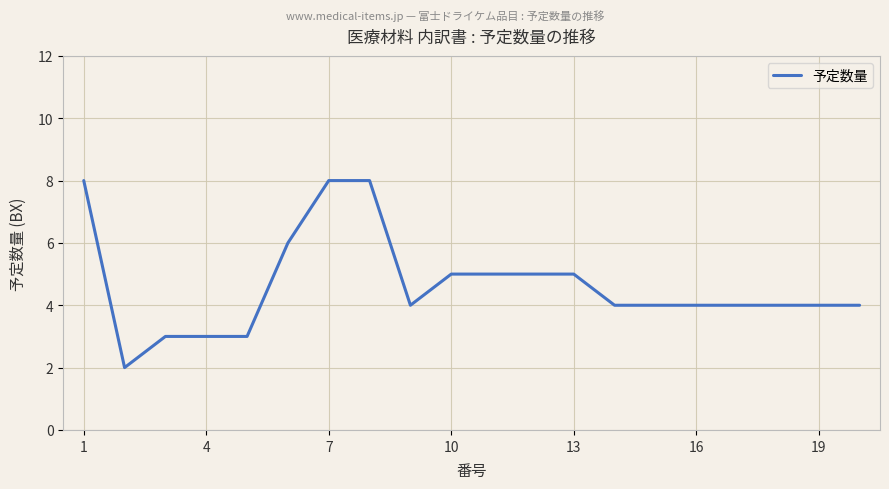

What is the greatest value displayed?

8